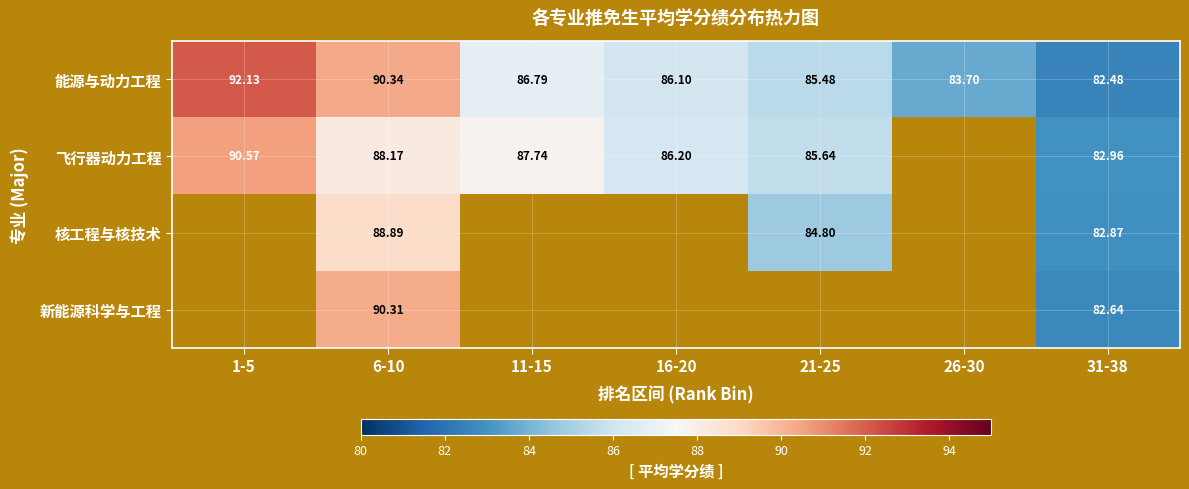

Is the value of 飞行器动力工程 at 31-38 greater than the value of 核工程与核技术 at 31-38?

Yes